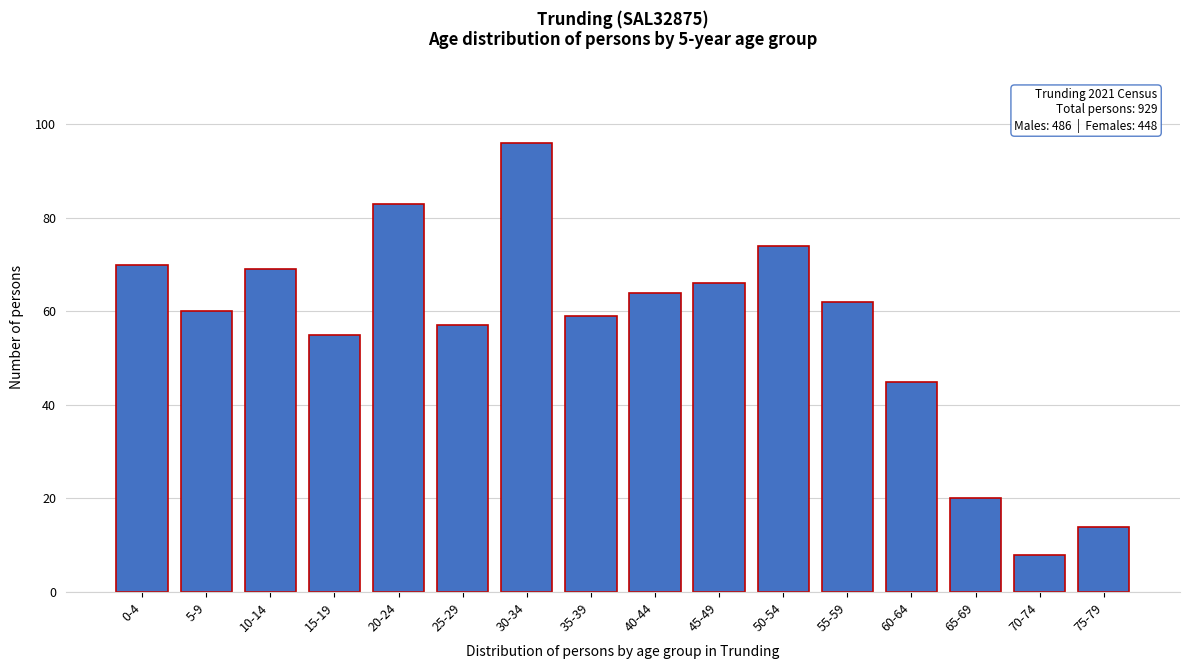

Reading right to left, transcribe all the data shown in this chart.

75-79=14	70-74=8	65-69=20	60-64=45	55-59=62	50-54=74	45-49=66	40-44=64	35-39=59	30-34=96	25-29=57	20-24=83	15-19=55	10-14=69	5-9=60	0-4=70